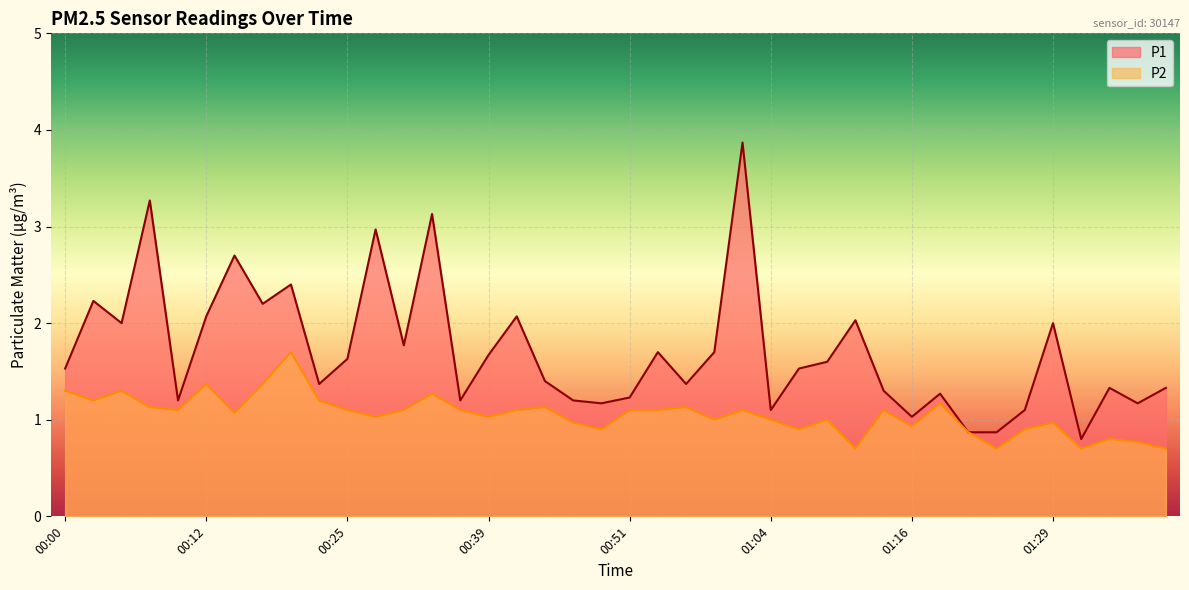

Reading left to right, what are all the values shown in this chart?

P1: 00:00=1.5	00:02=2.2	00:04=2.0	00:07=3.3	00:09=1.2	00:12=2.1	00:14=2.7	00:17=2.2	00:19=2.4	00:22=1.4	00:25=1.6	00:28=3.0	00:30=1.8	00:33=3.1	00:36=1.2	00:39=1.7	00:41=2.1	00:44=1.4	00:46=1.2	00:49=1.2	00:51=1.2	00:54=1.7	00:56=1.4	00:59=1.7	01:01=3.9	01:04=1.1	01:06=1.5	01:09=1.6	01:11=2.0	01:14=1.3	01:16=1.0	01:19=1.3	01:21=0.9	01:24=0.9	01:26=1.1	01:29=2.0	01:31=0.8	01:34=1.3	01:36=1.2	01:39=1.3
P2: 00:00=1.3	00:02=1.2	00:04=1.3	00:07=1.1	00:09=1.1	00:12=1.4	00:14=1.1	00:17=1.4	00:19=1.7	00:22=1.2	00:25=1.1	00:28=1.0	00:30=1.1	00:33=1.3	00:36=1.1	00:39=1.0	00:41=1.1	00:44=1.1	00:46=1.0	00:49=0.9	00:51=1.1	00:54=1.1	00:56=1.1	00:59=1.0	01:01=1.1	01:04=1.0	01:06=0.9	01:09=1.0	01:11=0.7	01:14=1.1	01:16=0.9	01:19=1.2	01:21=0.9	01:24=0.7	01:26=0.9	01:29=1.0	01:31=0.7	01:34=0.8	01:36=0.8	01:39=0.7